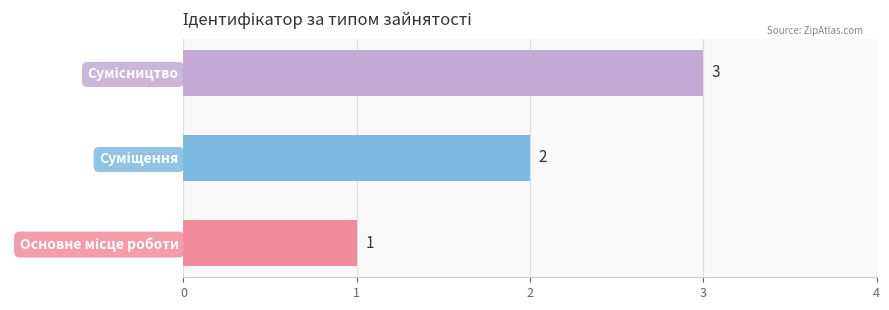

How many series are shown in this chart?

1